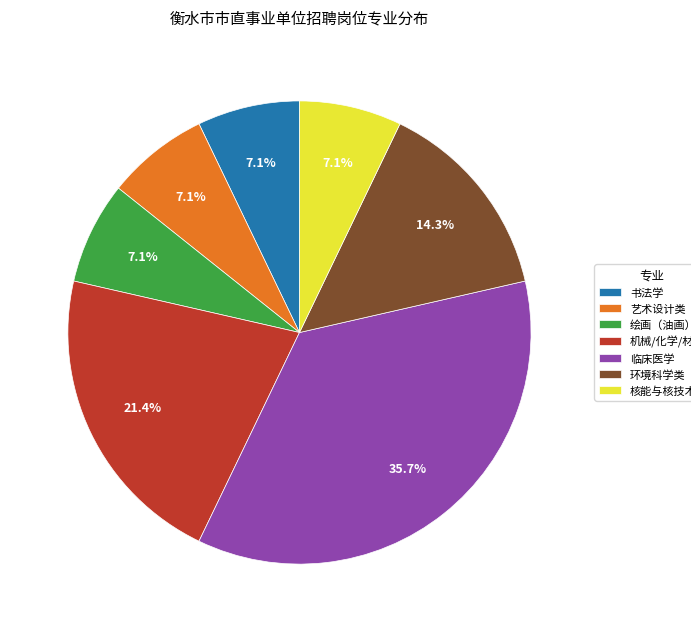

What is the ratio of the value at 书法学 to the value at 绘画（油画）?

1.0